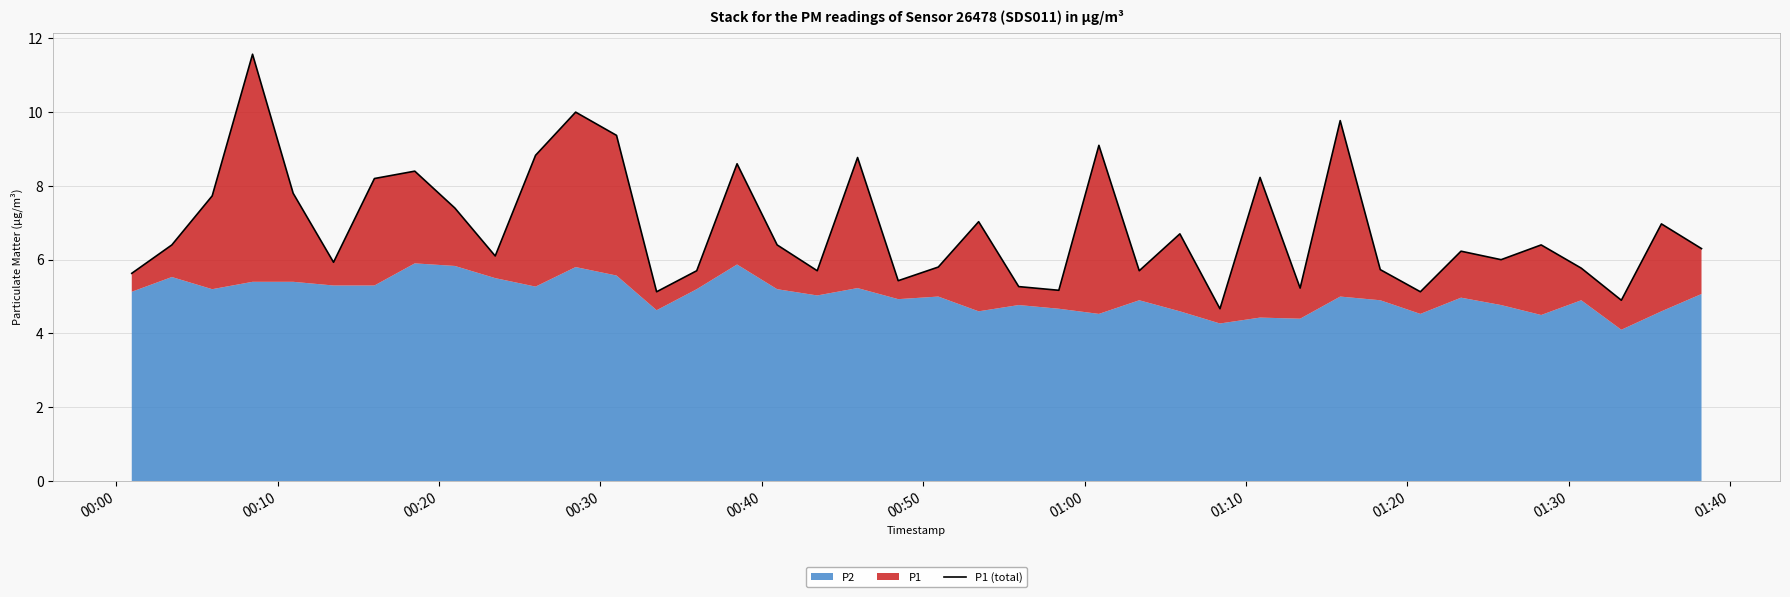

What is the change in value from 00:40 to 01:10?

+0.6